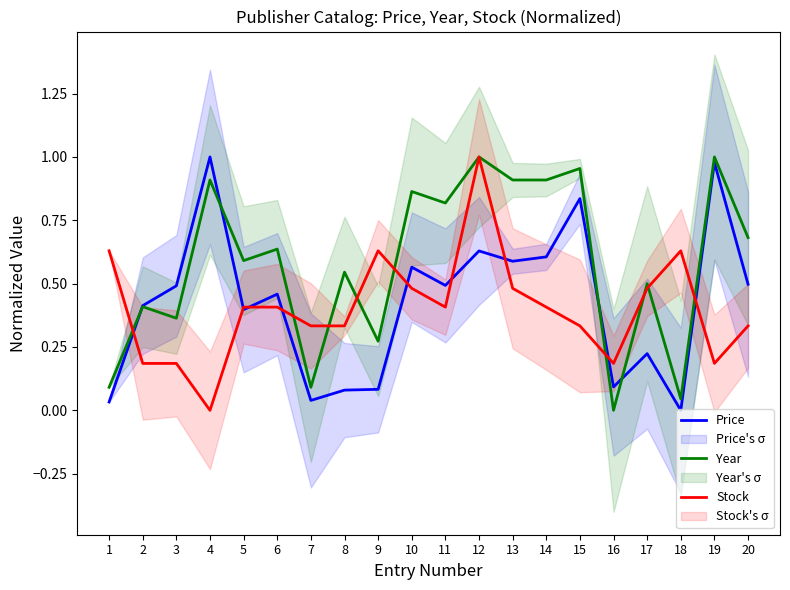

How many lines are shown in the chart?

3